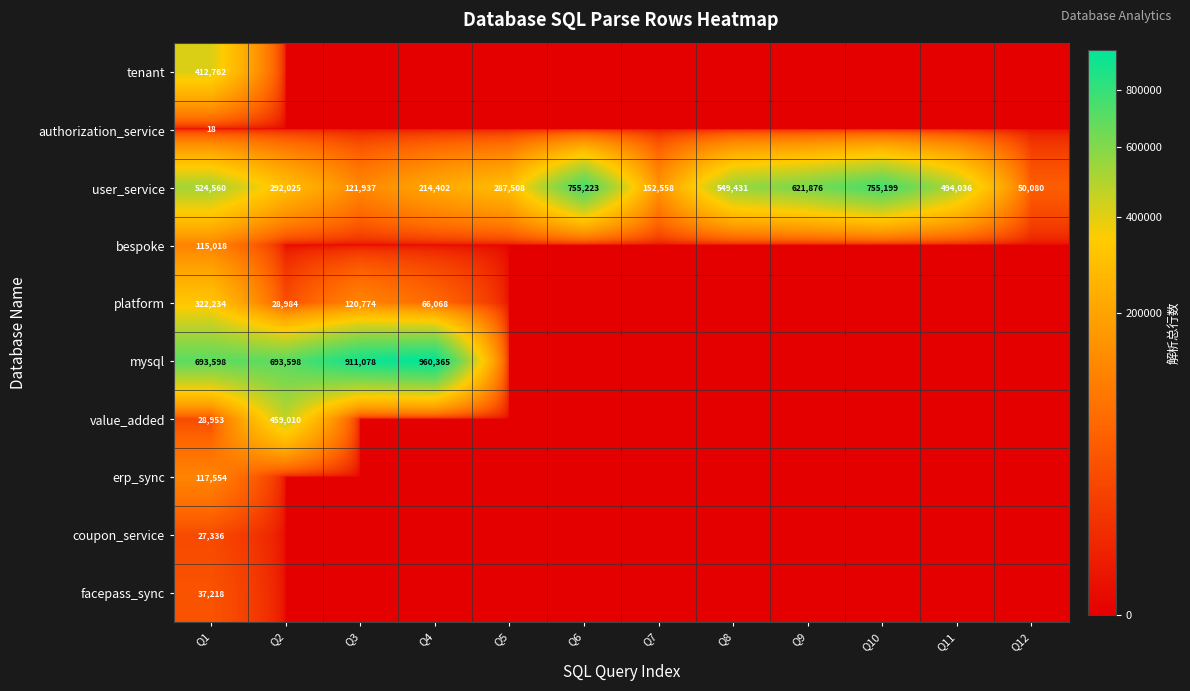

Count the number of data series in this chart.

10